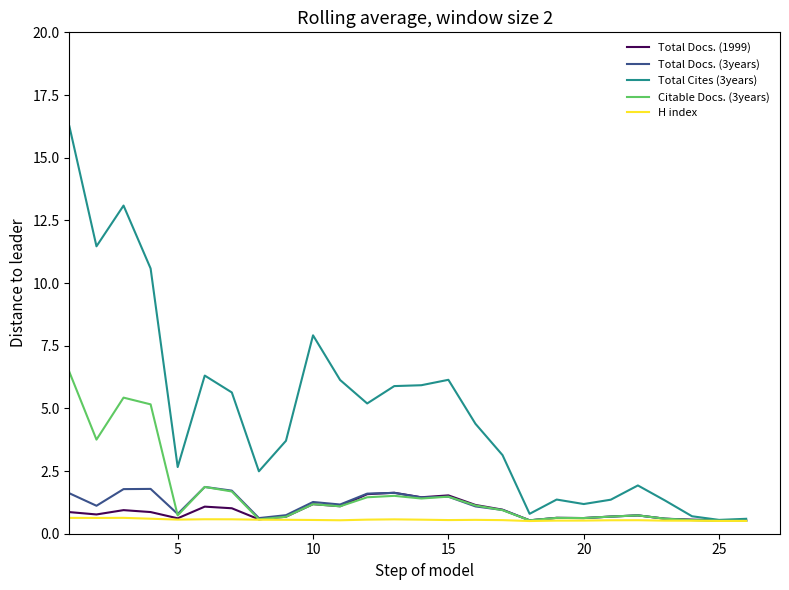

What is the greatest value displayed?

16.2